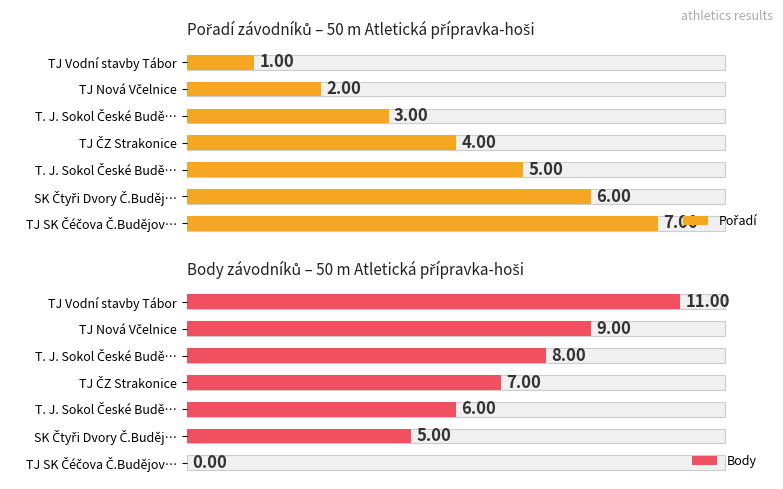

Which series has the widest spread of values?

Body